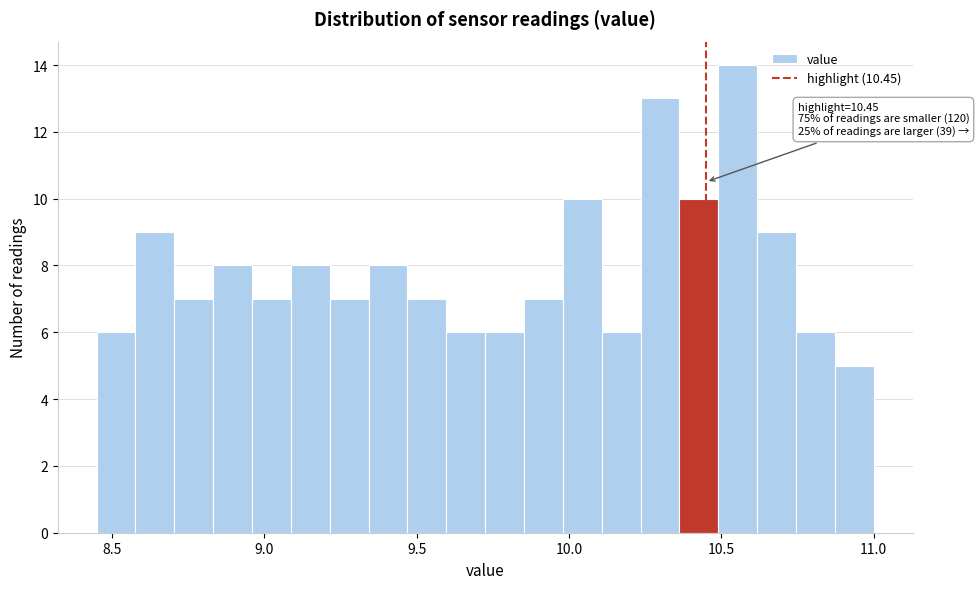

Around what value on the x-axis is the tallest bar? Give the approximate position of its centre, as read against the axis.

10.55